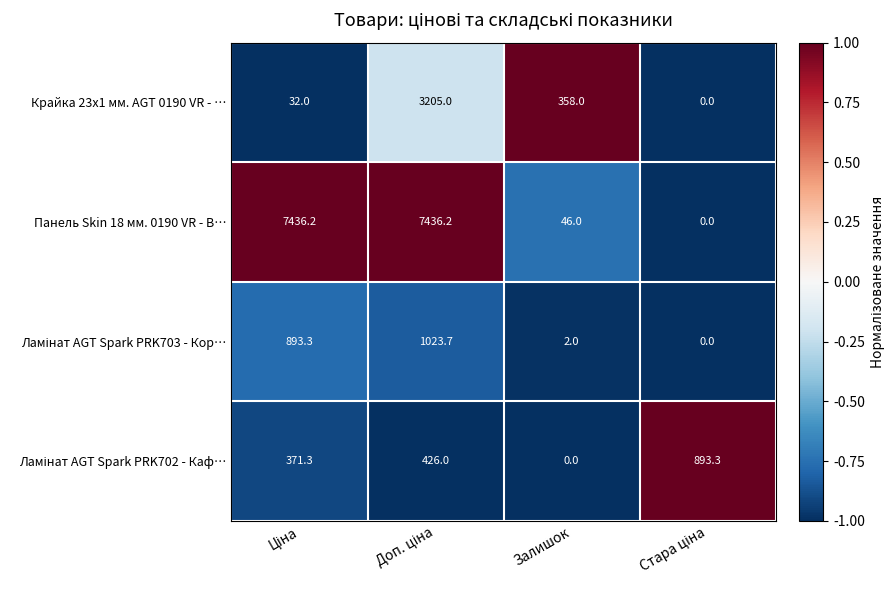

What is the highest value of the Крайка 23x1 мм. AGT 0190 VR - … series?

3205.0